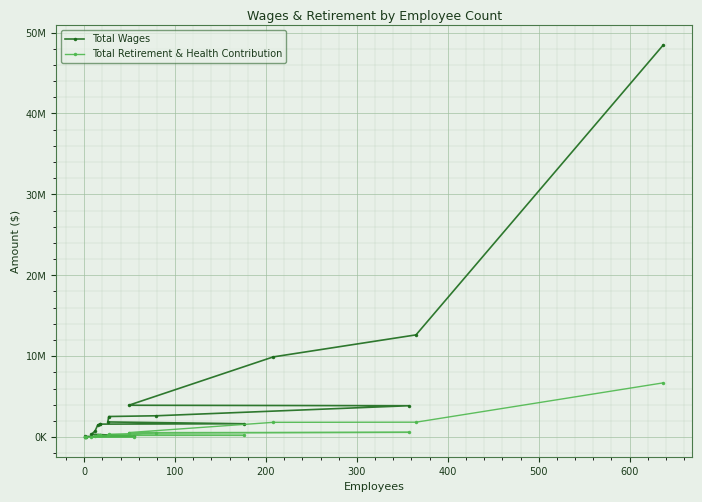

How many data points in Total Wages are above 1654032?

8